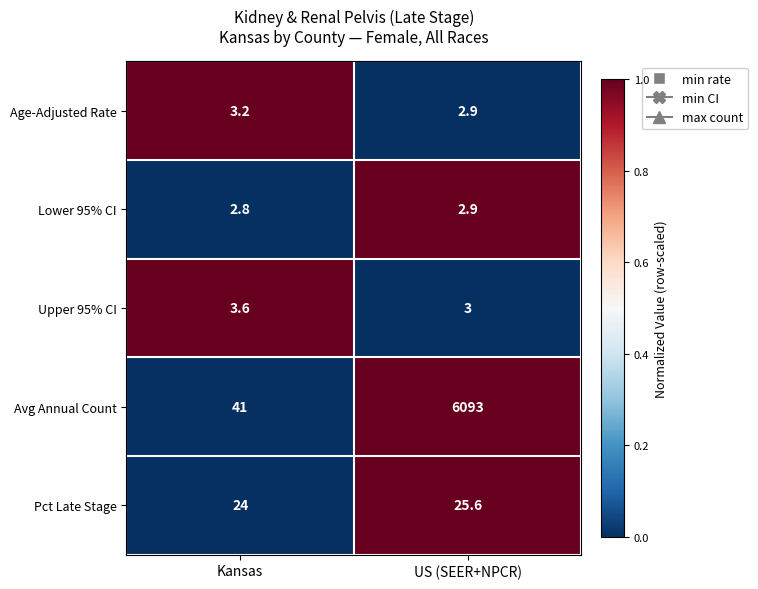

Which category has the lowest value across all series?

Kansas